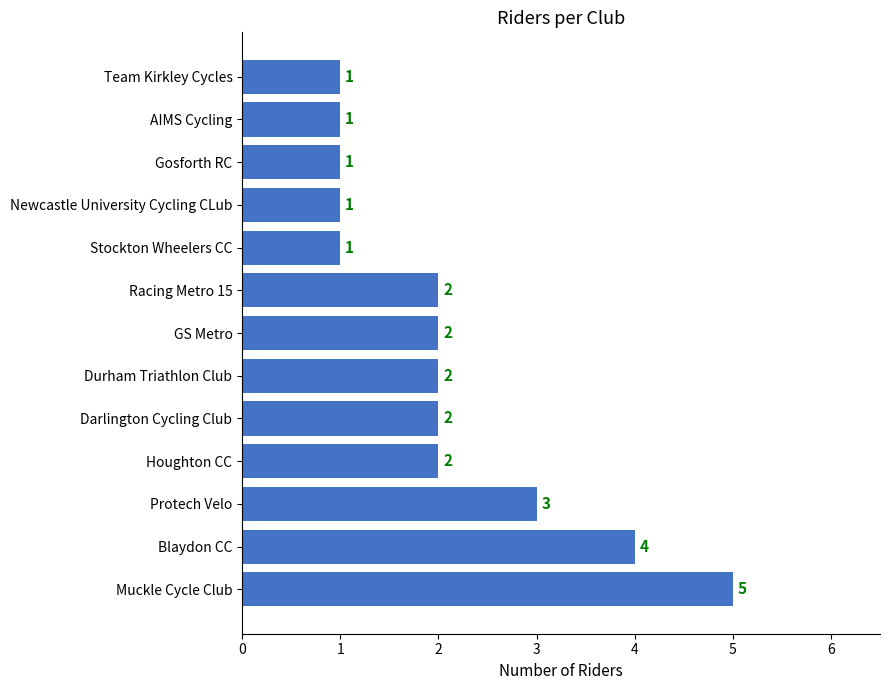

Are the bars horizontal?

Yes